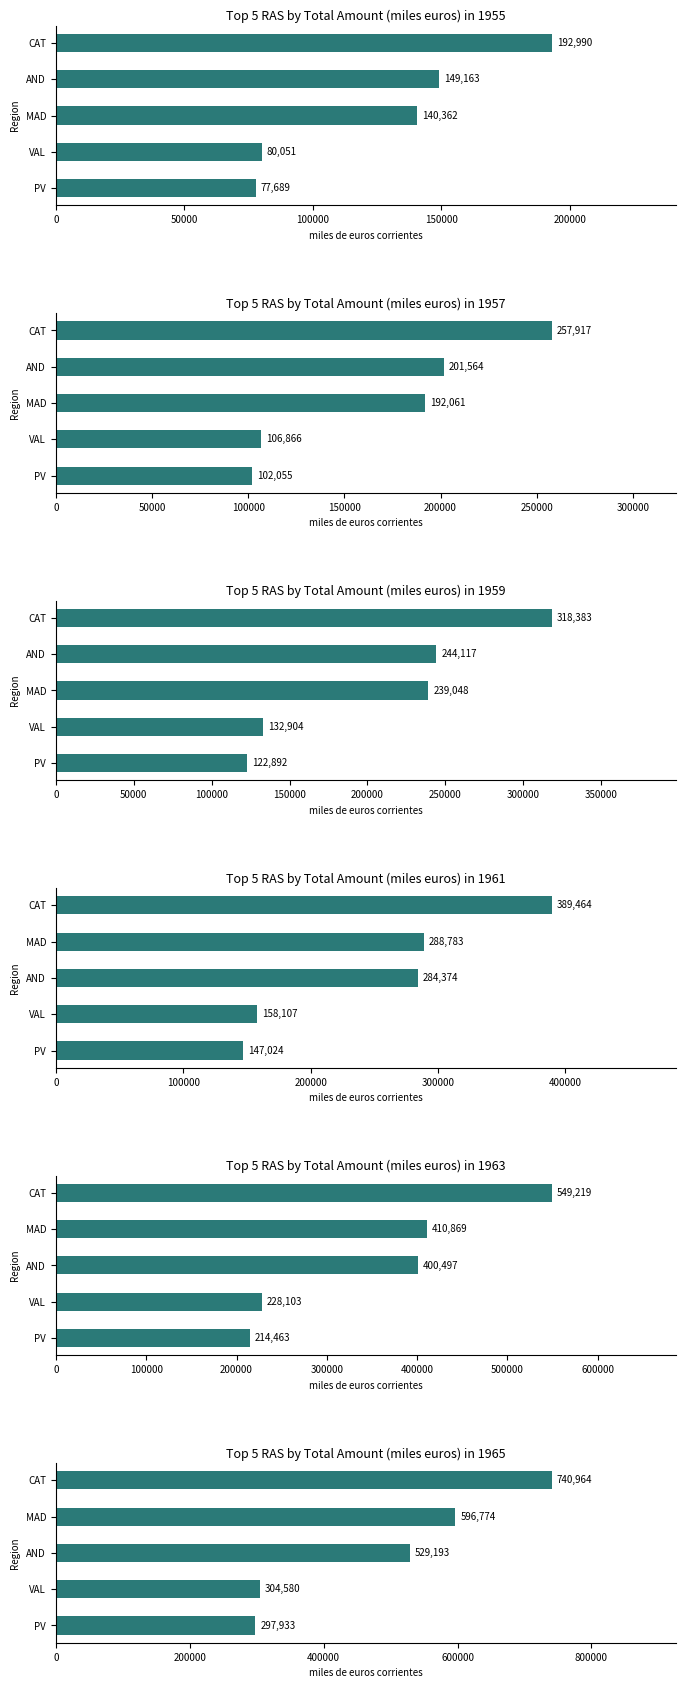

The Grant Amount 1963 series shows 347844.0 at PV. True or false?

False